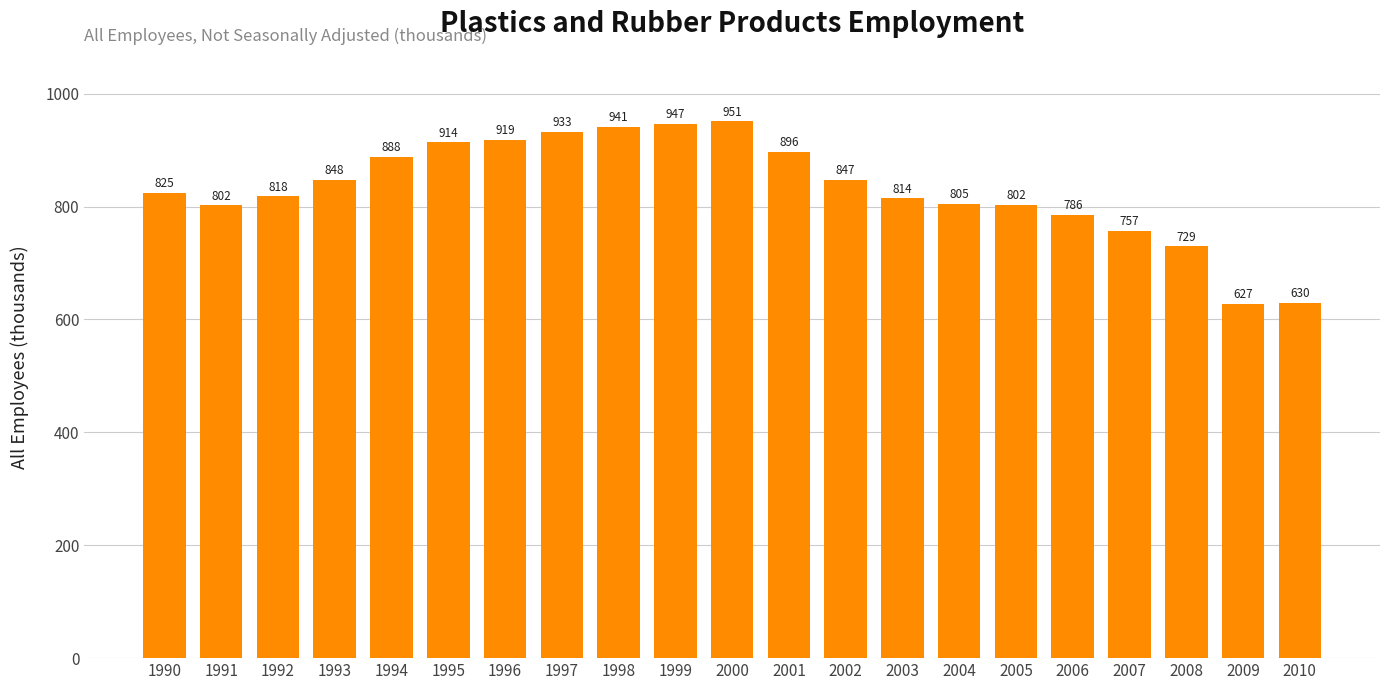

What is the value of the 14th bar from the left?

814.3